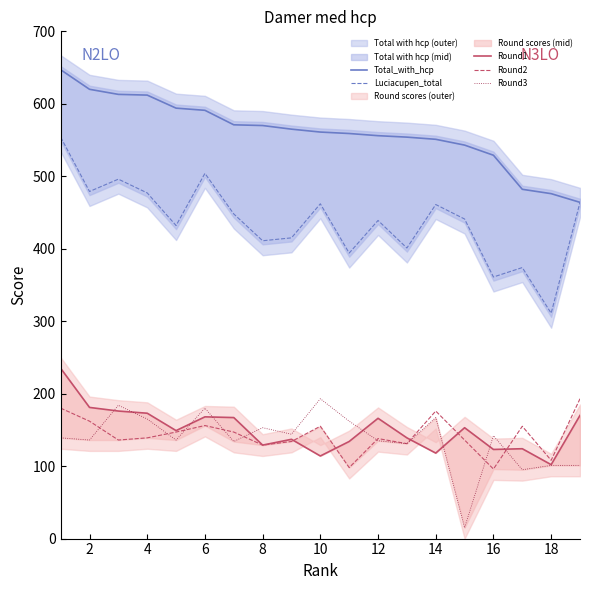

What is the sum of the Round2 values at 2 and 6?

318